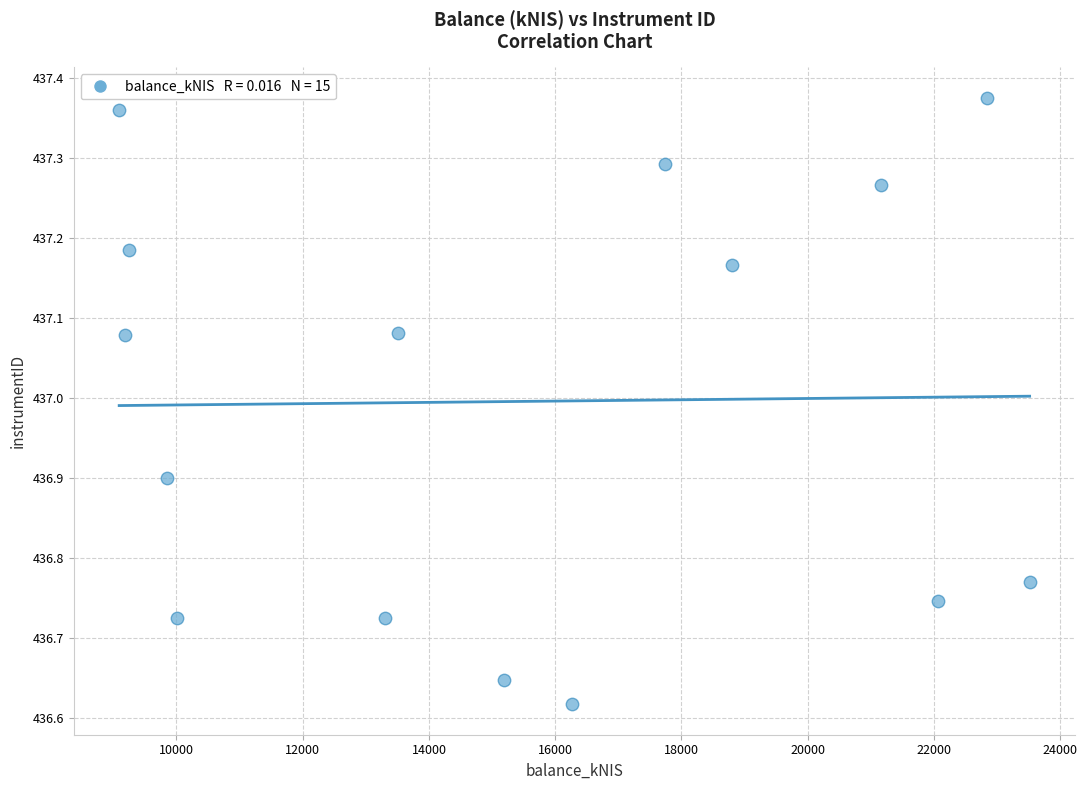

What is the range of Y values (max minus min)?

0.8